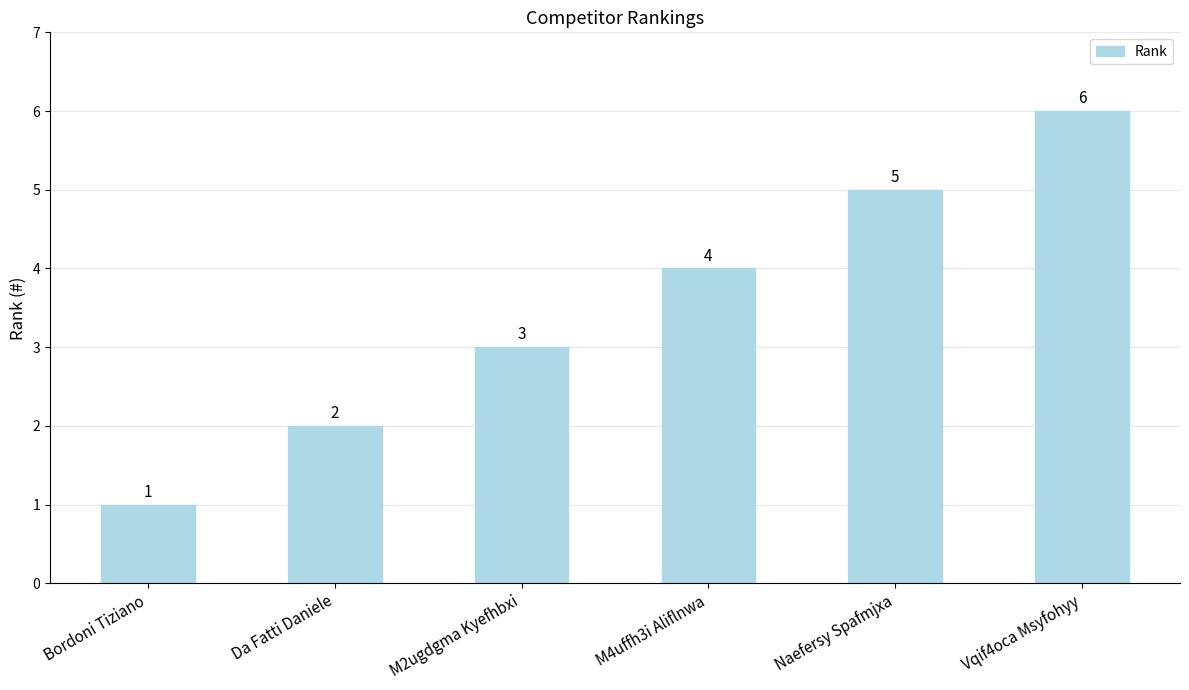

How many data points does each series have?

6